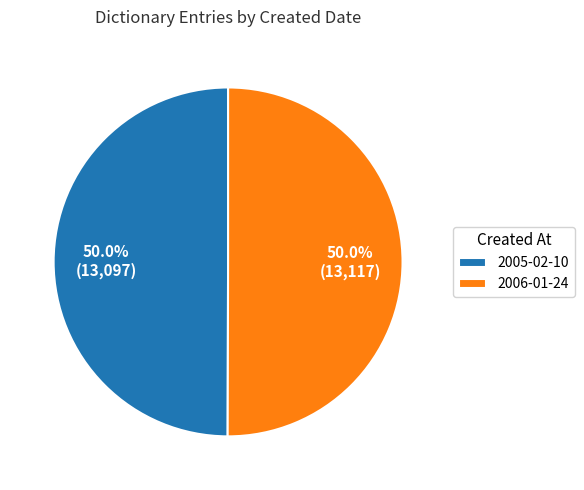

Approximately how many times larger is the value at 2006-01-24 compared to 2005-02-10?

1.0